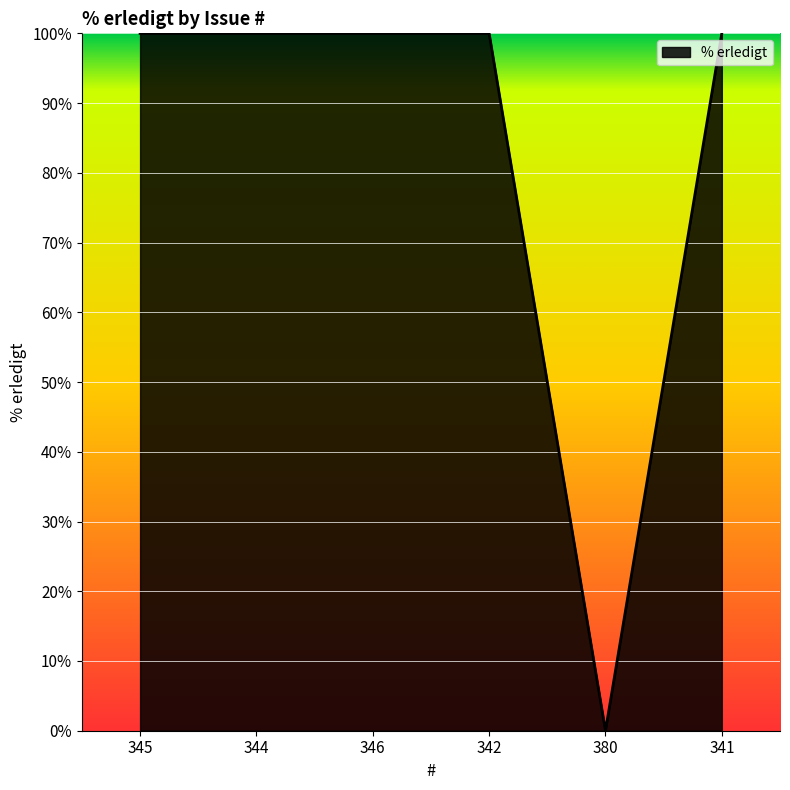

The value at 345 is 100. True or false?

True